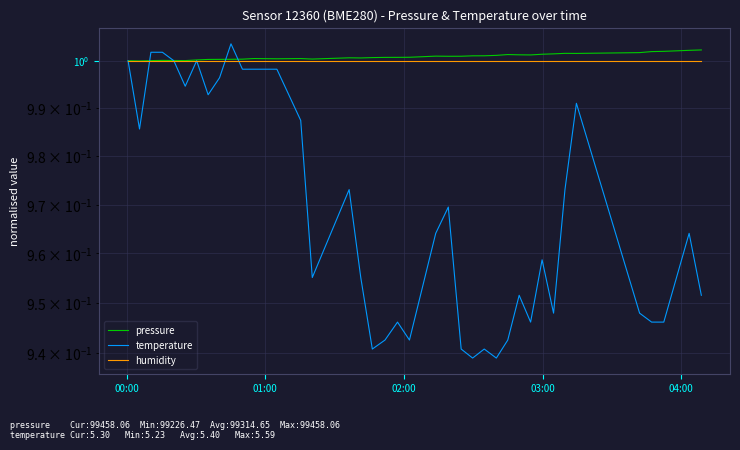

How many data points in pressure are above 1?

38